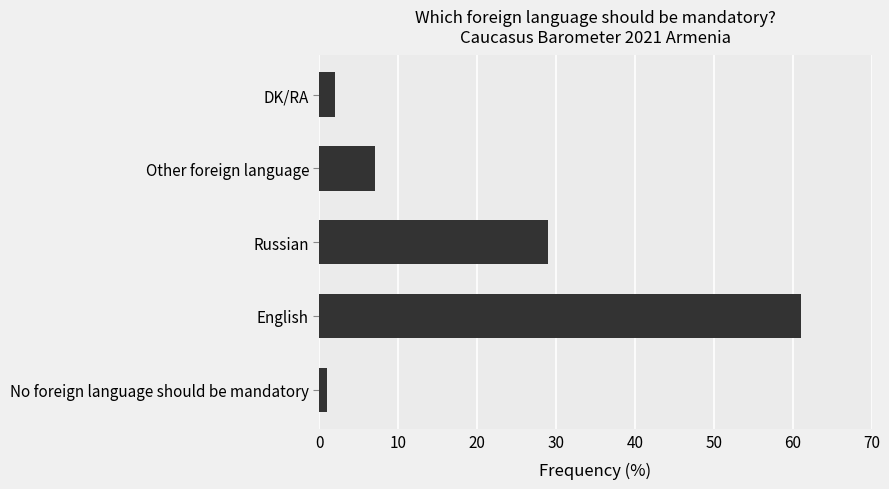

Does the chart contain any negative values?

No